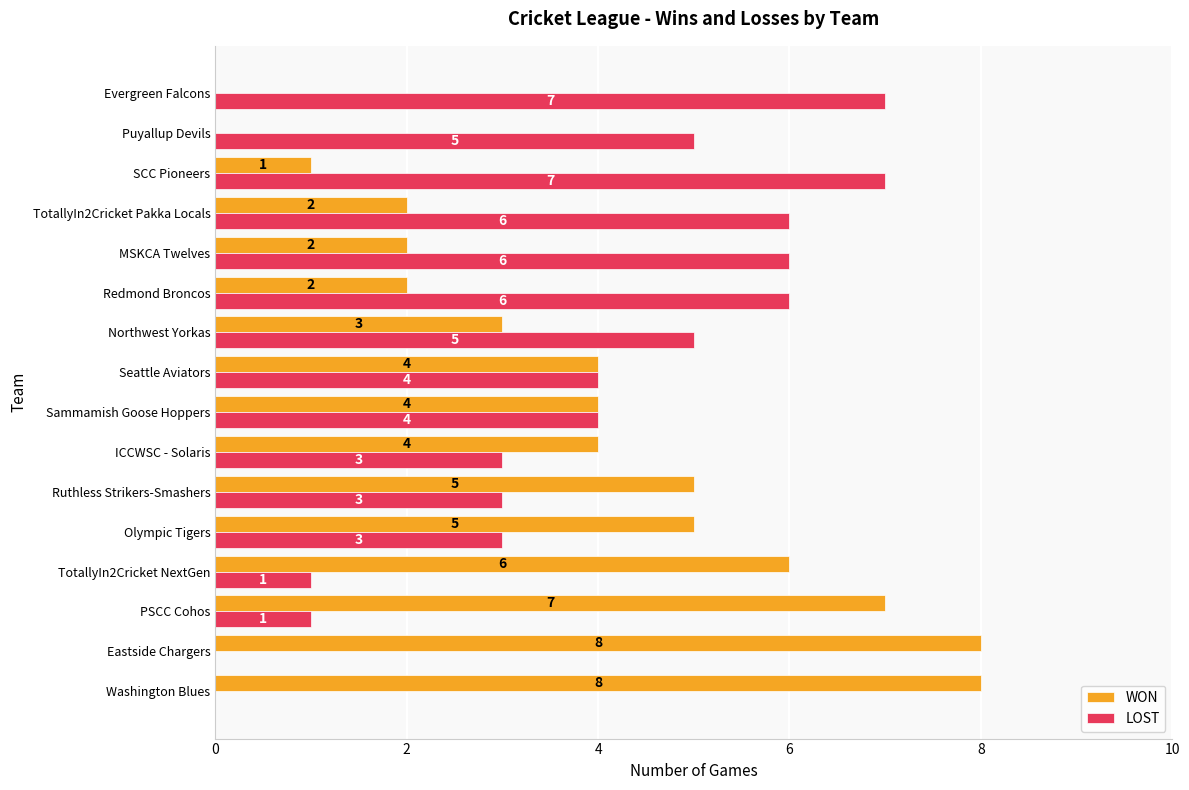

What is the total value across all series at Ruthless Strikers-Smashers?

8